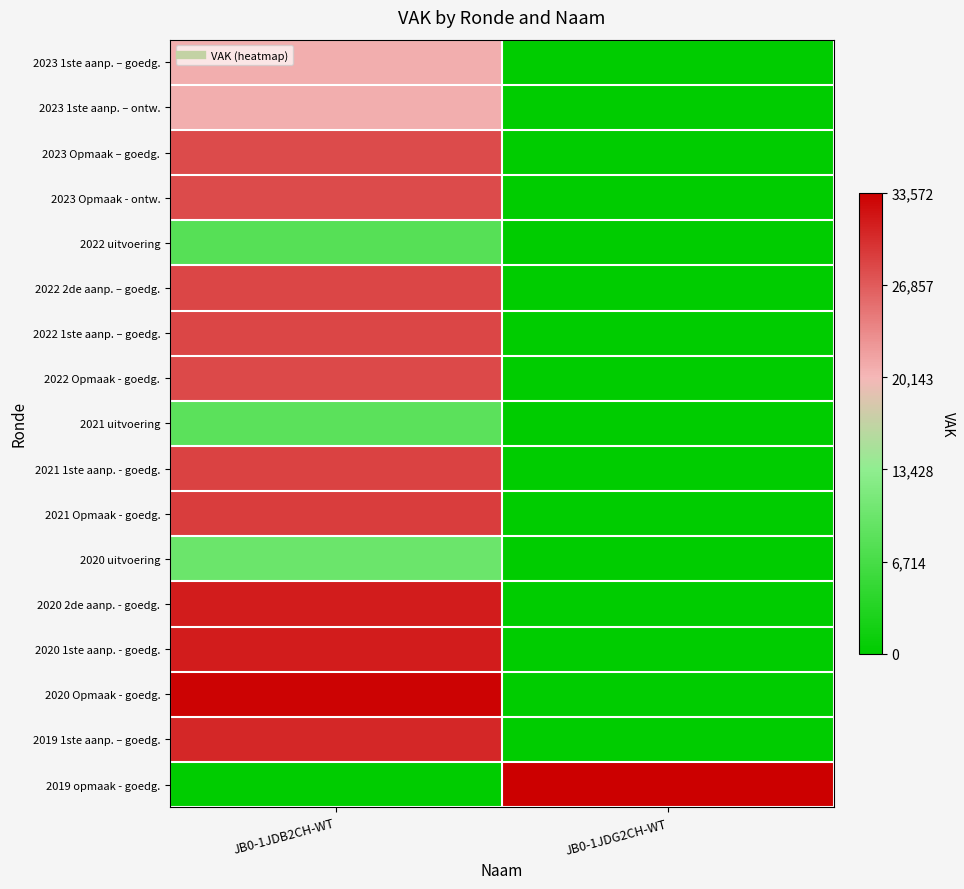

Rank the series by their maximum value, from highest to lowest.

2019 opmaak - goedg., 2020 Opmaak - goedg., 2020 2de aanp. - goedg., 2020 1ste aanp. - goedg., 2019 1ste aanp. – goedg., 2021 Opmaak - goedg., 2021 1ste aanp. - goedg., 2022 2de aanp. – goedg., 2022 1ste aanp. – goedg., 2022 Opmaak - goedg., 2023 Opmaak – goedg., 2023 Opmaak - ontw., 2023 1ste aanp. – goedg., 2023 1ste aanp. – ontw., 2020 uitvoering, 2021 uitvoering, 2022 uitvoering